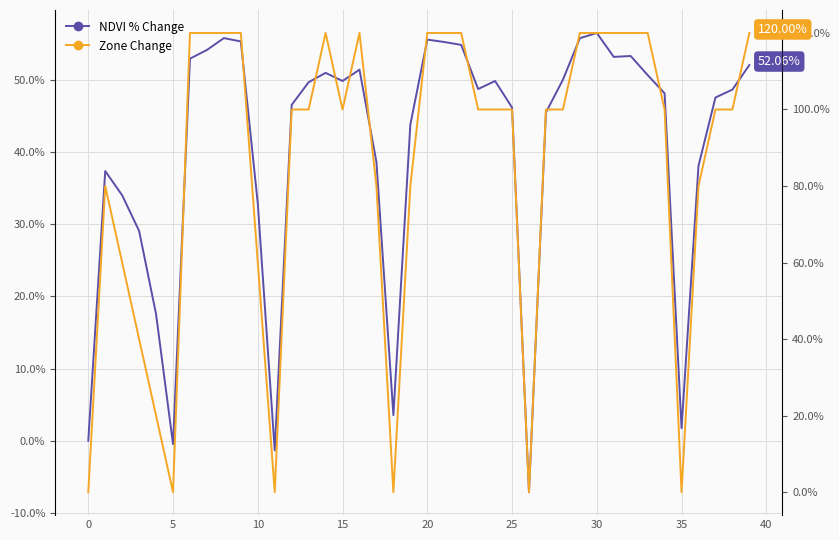

List the series in order of their peak value, highest first.

Zone Change, NDVI % Change